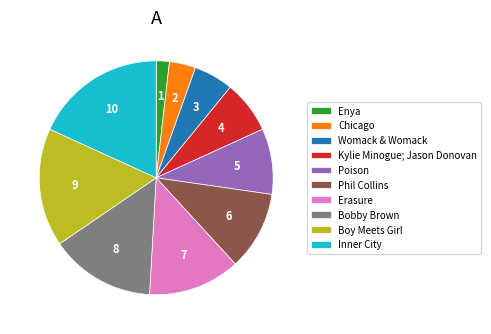

Do Erasure and Enya together represent more than half of the pie?

No